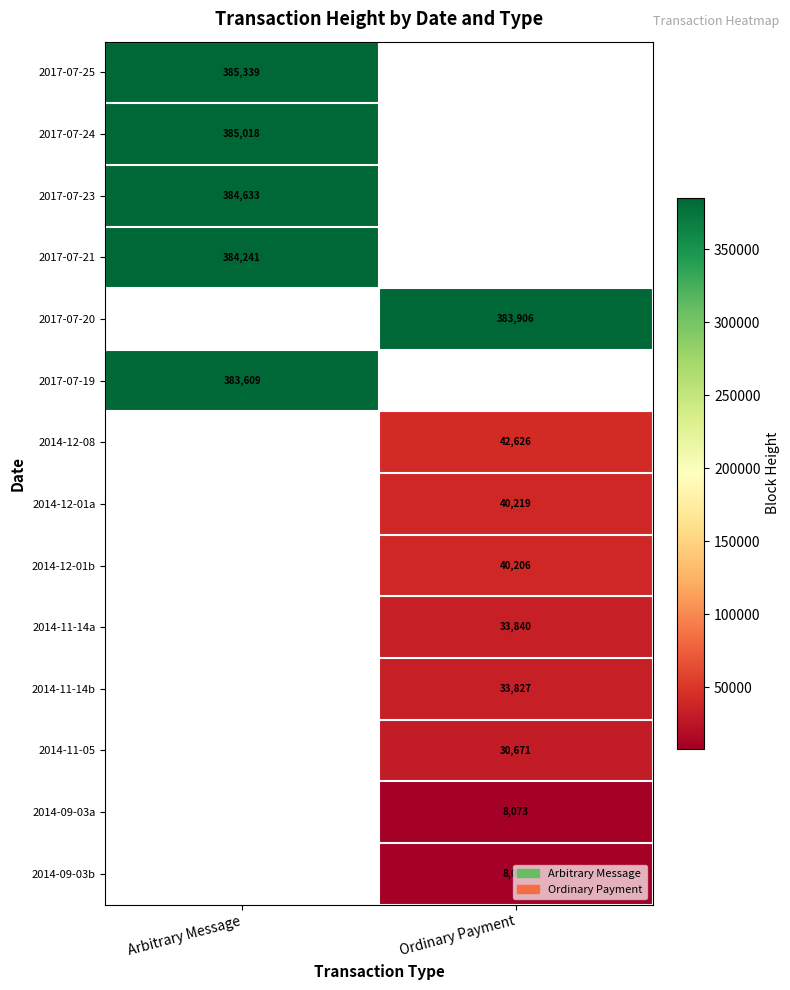

What is the difference between the highest and lowest values at Arbitrary Message?

1730.0